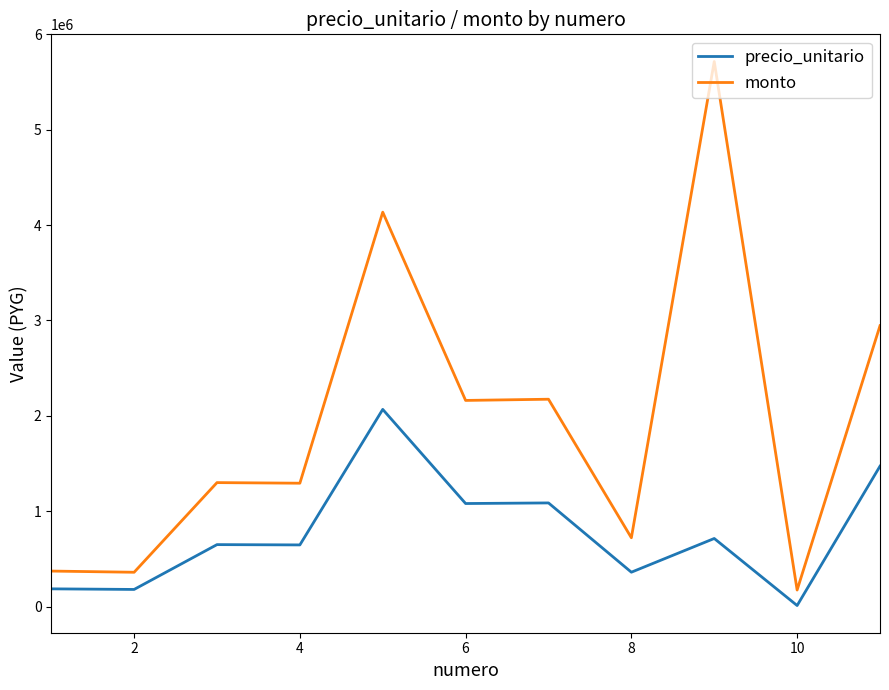

What is the difference between the second highest and second lowest values in the precio_unitario series?

1292500